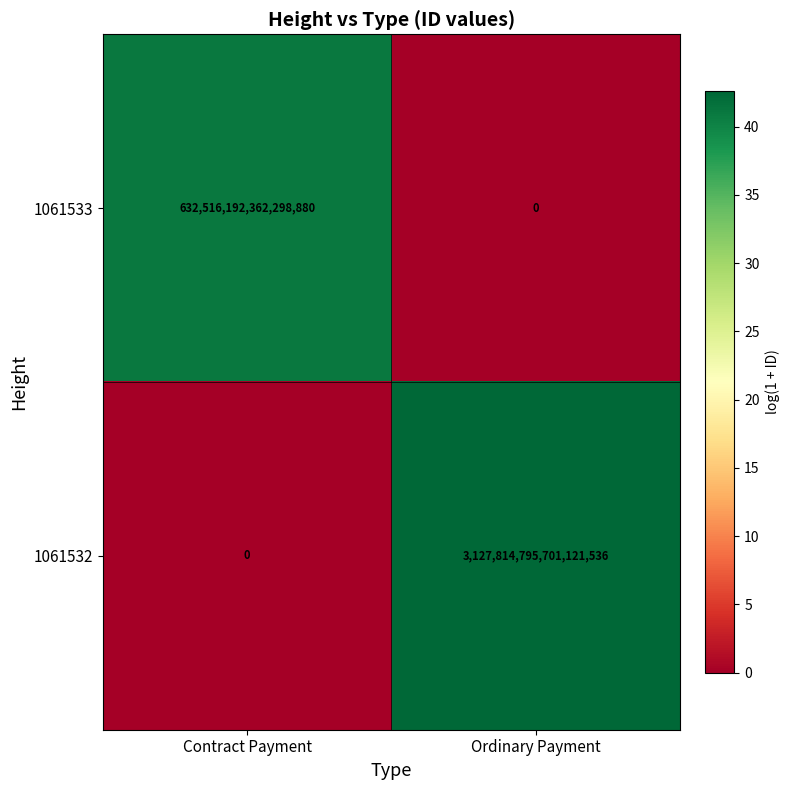

Which series changed the most between Contract Payment and Ordinary Payment?

1061532